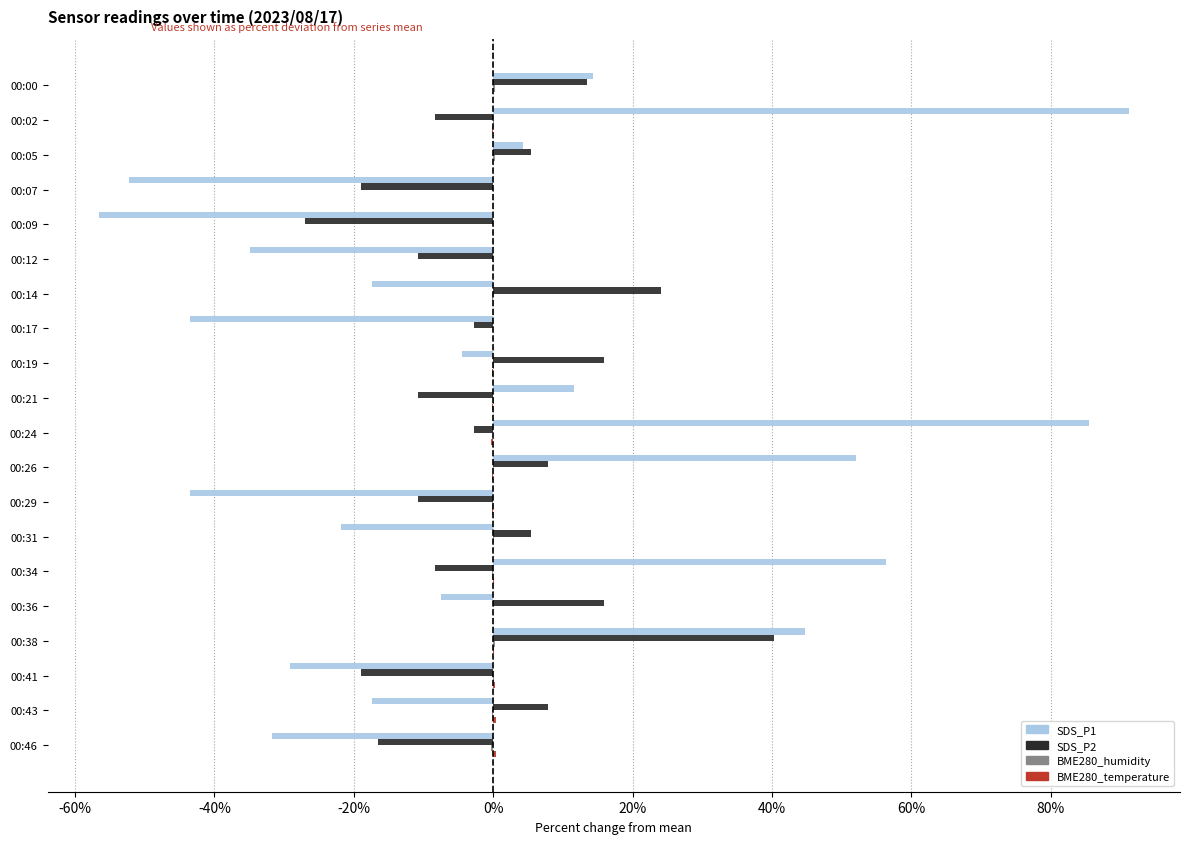

What is the greatest value displayed?

91.2